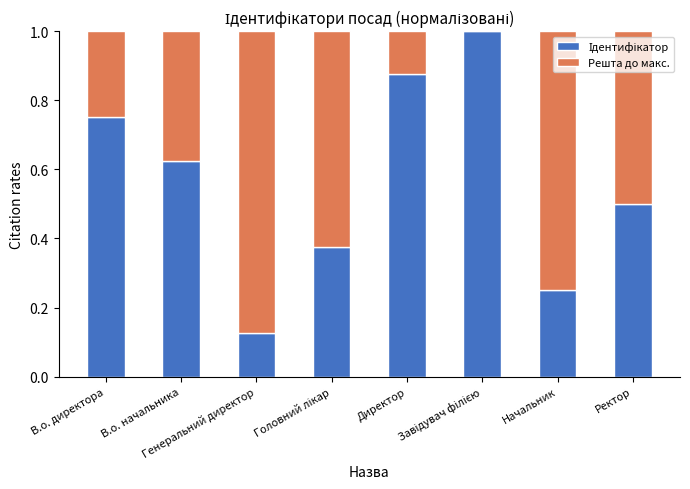

At which label does Ідентифікатор reach its peak?

Завідувач філією